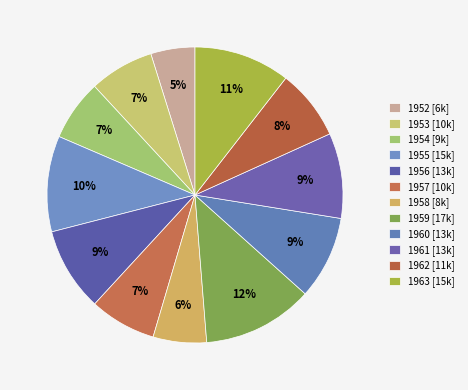

Between 1963 and 1961, which is larger?

1963